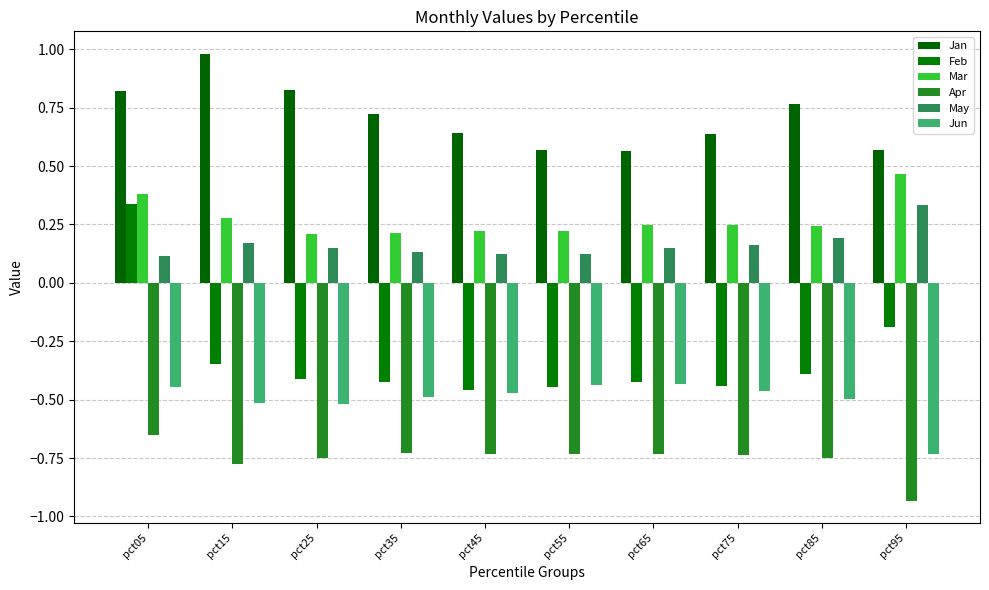

Is the value of Feb at pct75 greater than the value of Apr at pct65?

Yes